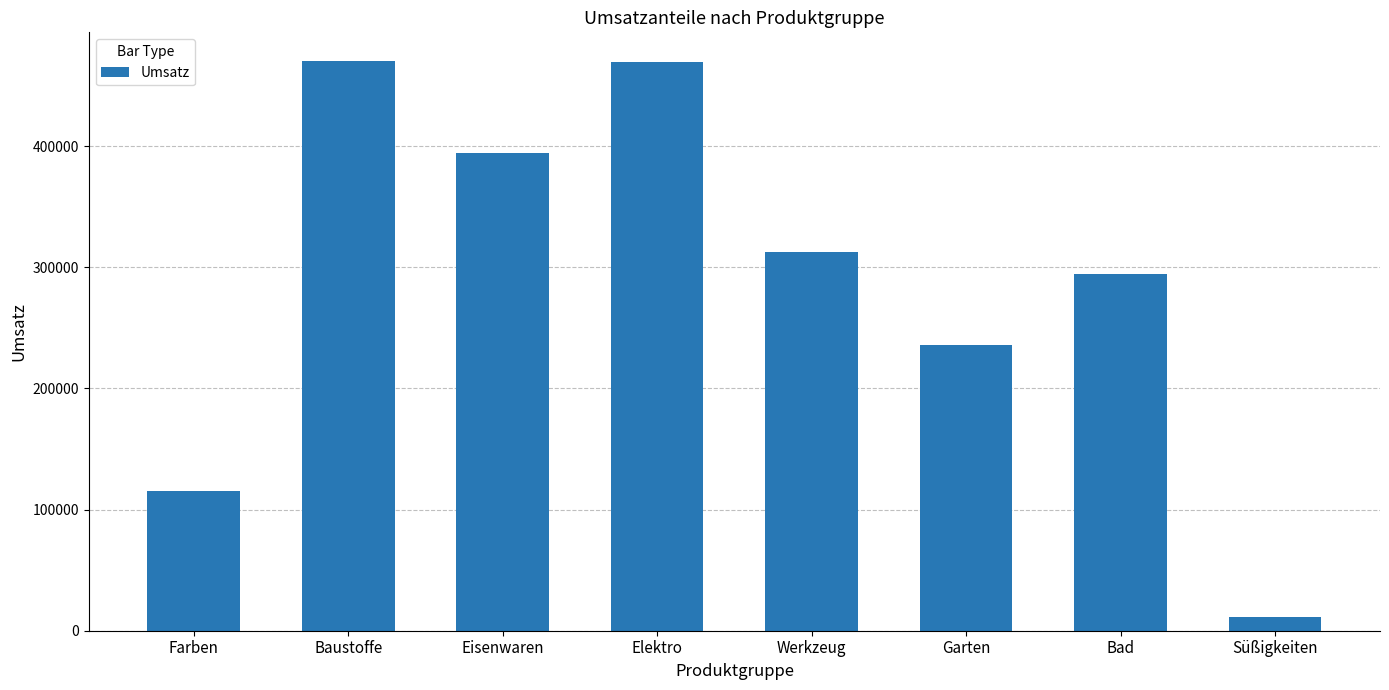

What is the difference between the values at Eisenwaren and Süßigkeiten?

383036